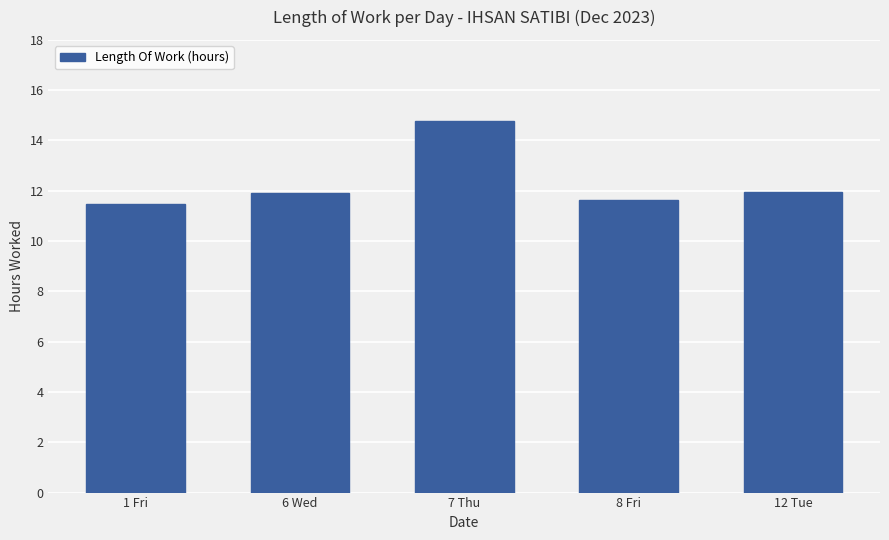

What position from the left is 8 Fri?

4